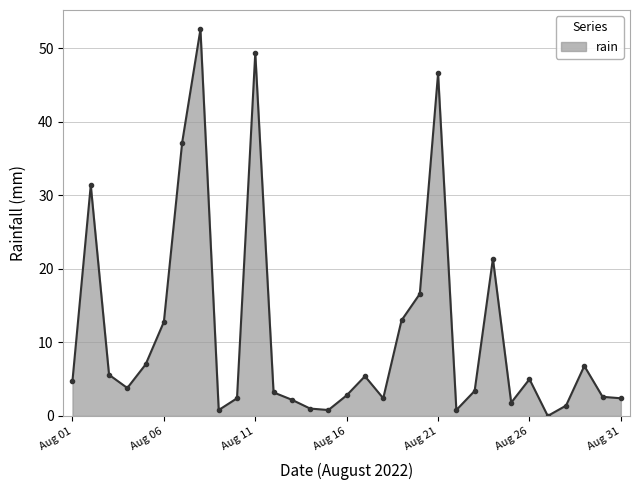

What is the difference between the maximum and minimum values?

52.6